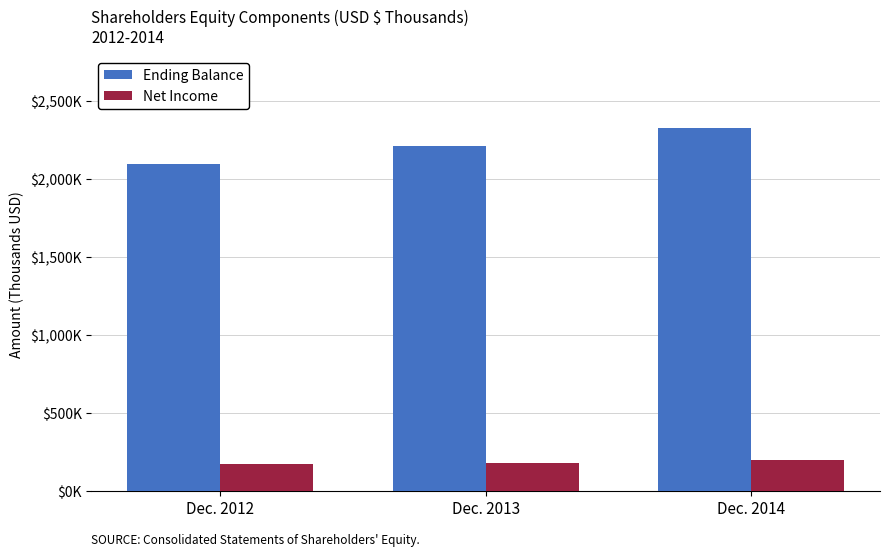

What are all the series names shown in the legend?

Ending Balance, Net Income